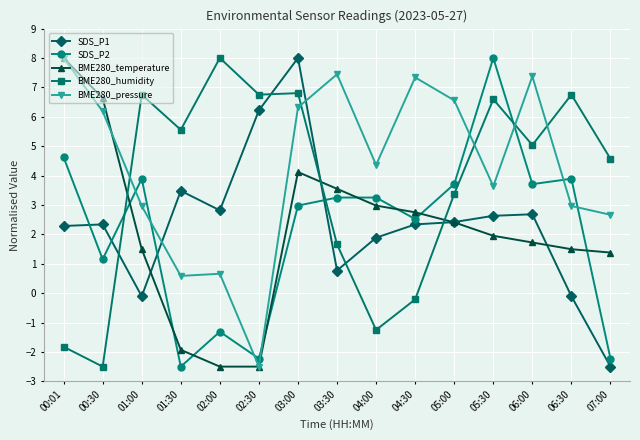

What is the value of the SDS_P1 point at the 2nd from the left?

2.3